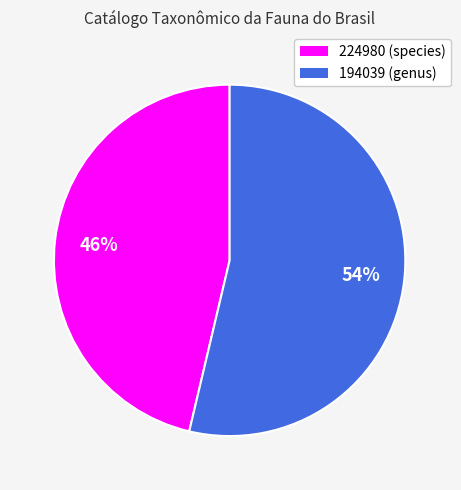

True or false: 224980 accounts for 46% of the total.

True